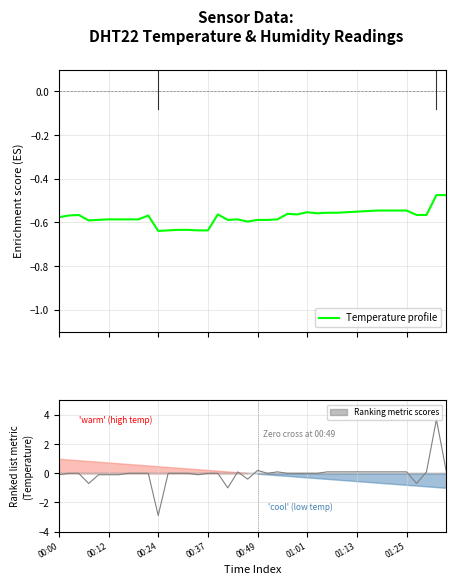

True or false: the data shows -0.6 at 37.

True